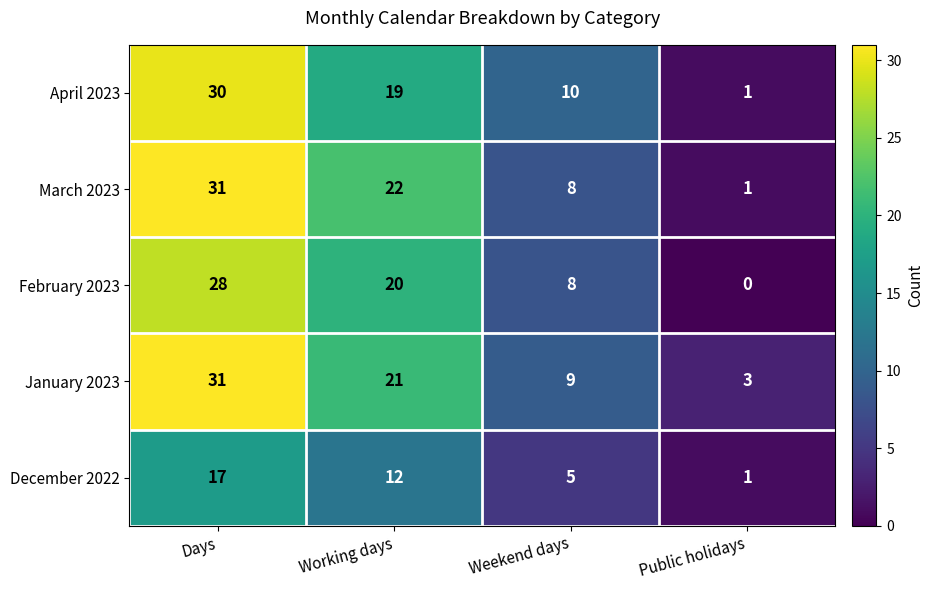

How many series are shown in this chart?

5